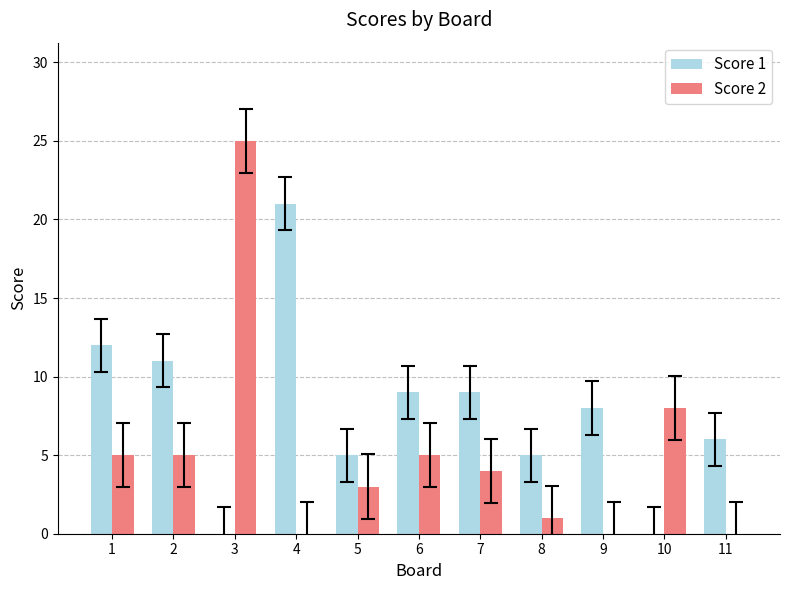

What is the maximum value shown in the chart?

25